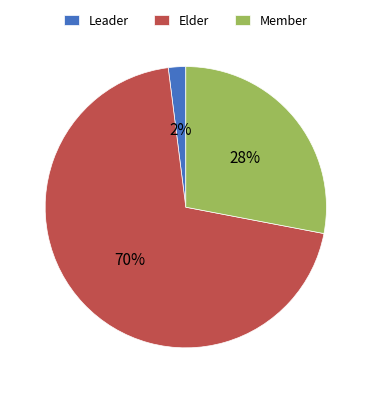

Rank the categories by value from highest to lowest.

Elder, Member, Leader